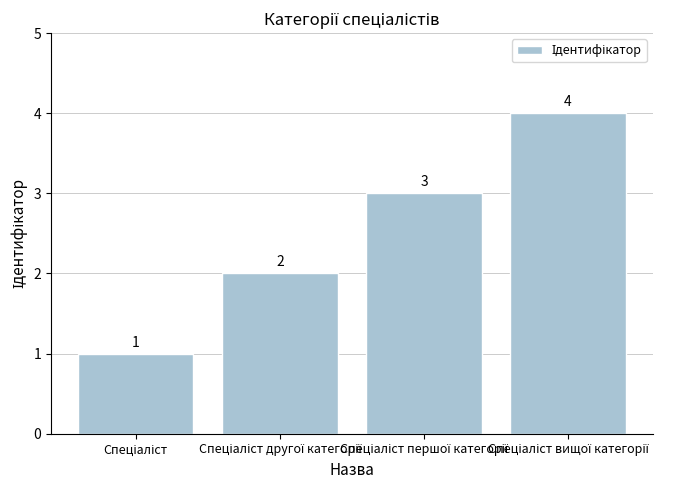

What is the difference between the maximum and minimum values?

3